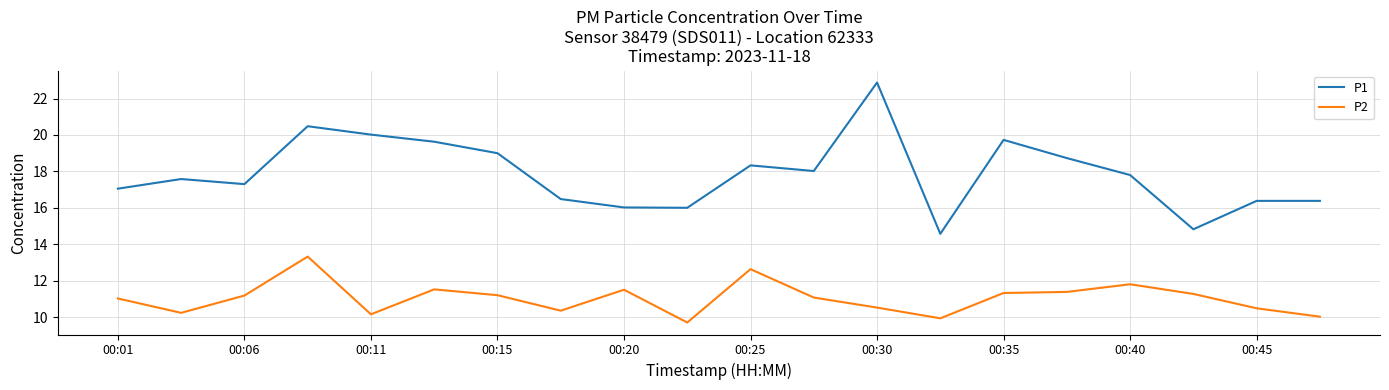

What is the difference between the maximum and minimum values in the P1 series?

8.3